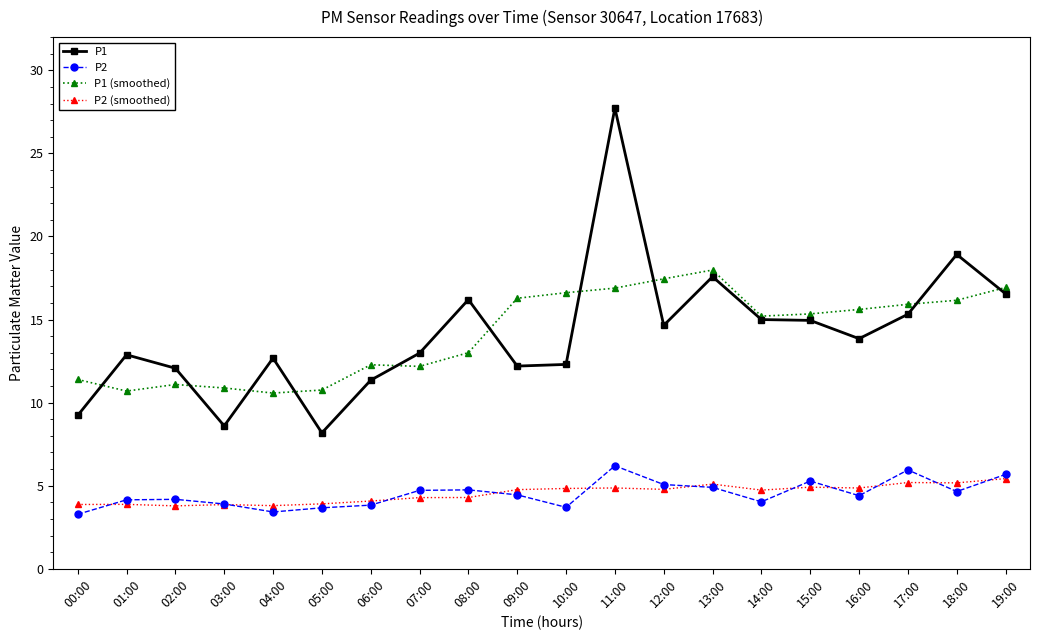

How many series are shown in this chart?

4